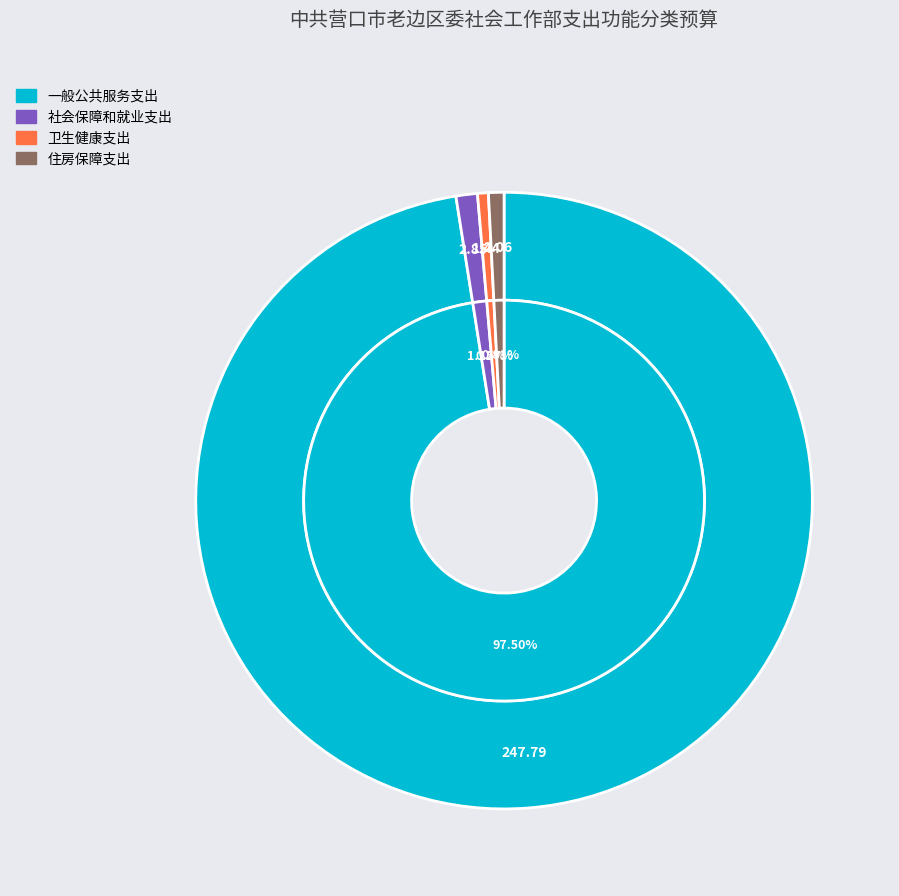

How many segments does this pie chart have?

4